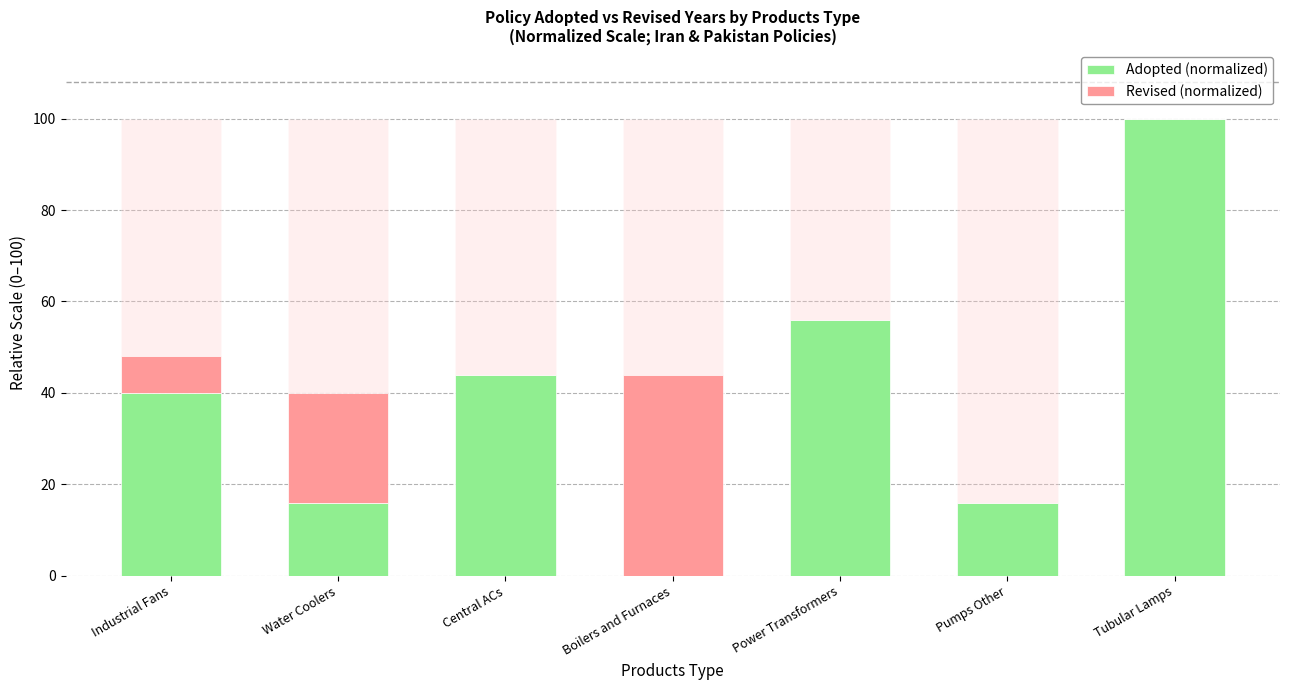

Reading right to left, transcribe all the data shown in this chart.

Adopted (normalized): 100.0	16.0	56.0	0.0	44.0	16.0	40.0
Revised (normalized): 0.0	0.0	0.0	44.0	0.0	24.0	8.0